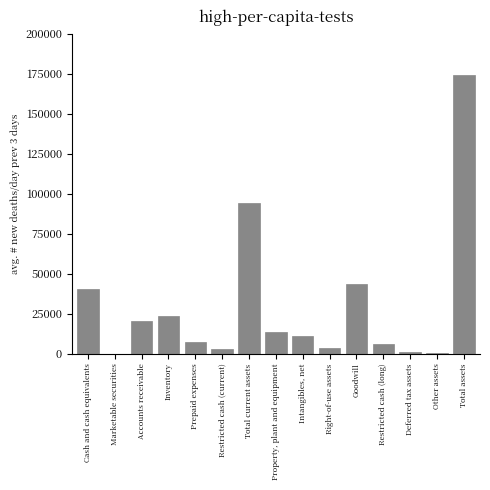

What value does the data have at Goodwill?

43471